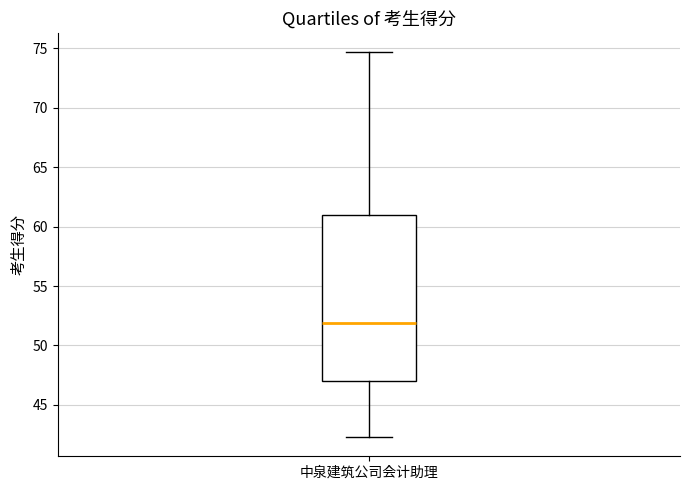

Where does the median line of the box for 中泉建筑公司会计助理 sit on the y-axis? The values are not printed on the chart, so give them approximately, as read against the axis.

52.0